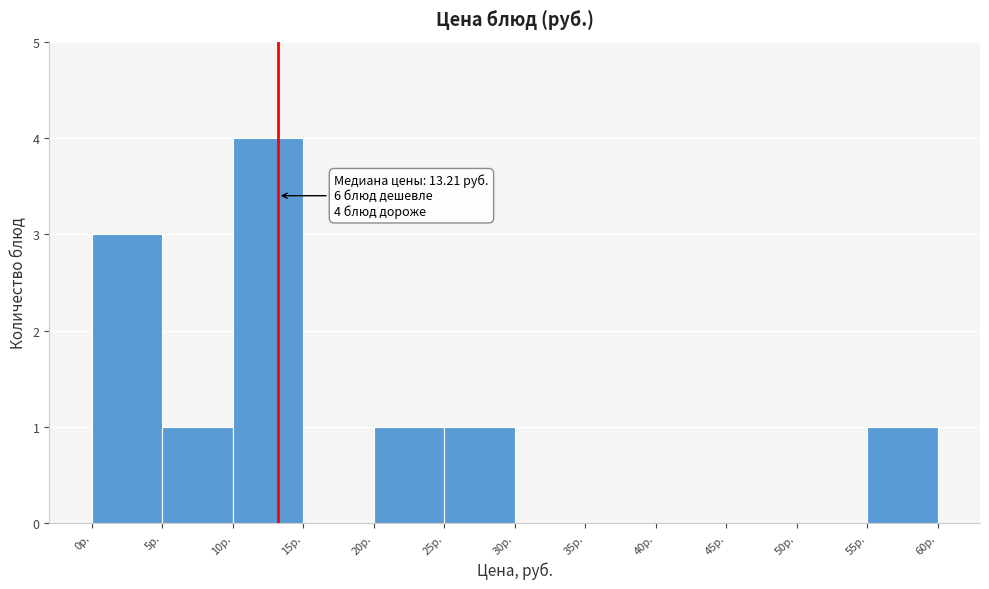

Which range on the x-axis has the tallest bar?

10 to 15